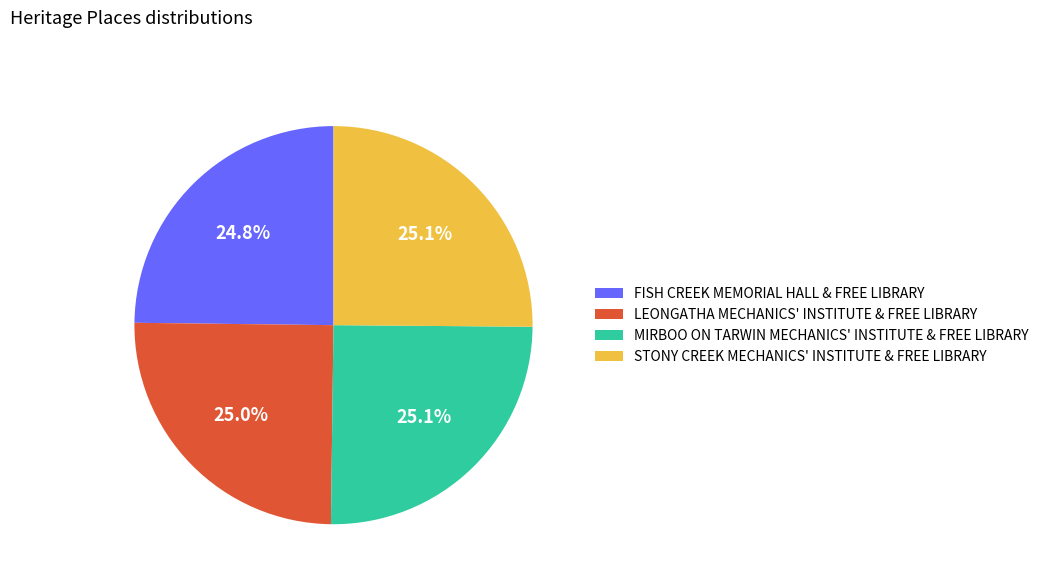

To the nearest percent, what portion does LEONGATHA MECHANICS' INSTITUTE & FREE LIBRARY represent?

25%